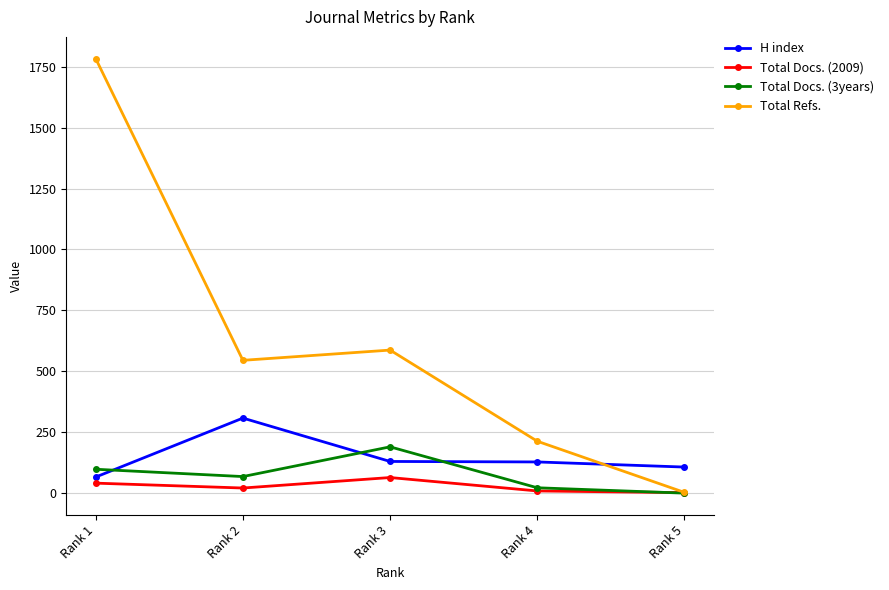

What is the average value of the H index series?

148